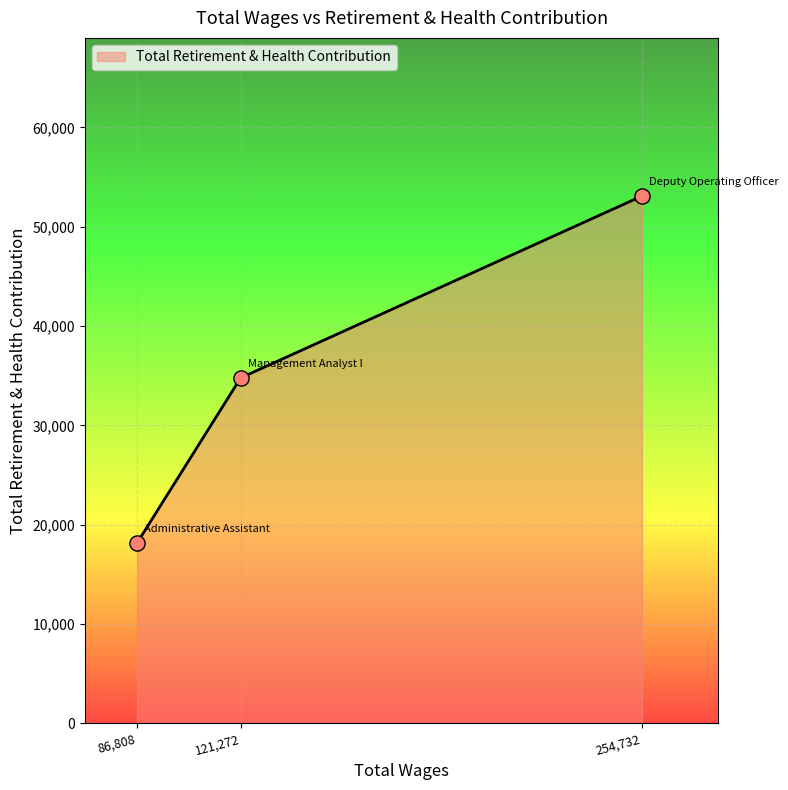

What is the ratio of the value at 86,808 to the value at 254,732?

0.3